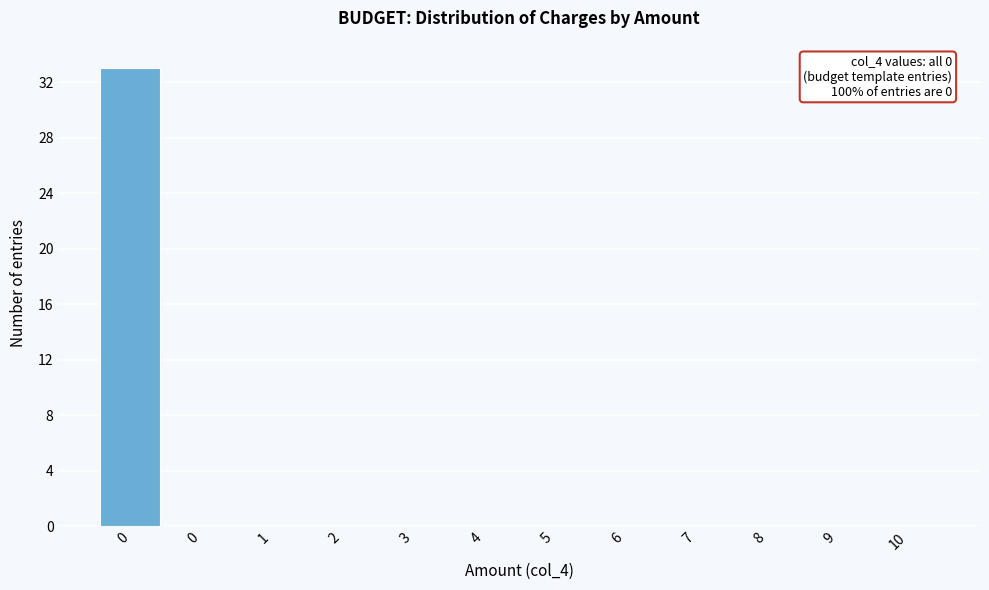

How many distinct data groups are displayed?

1